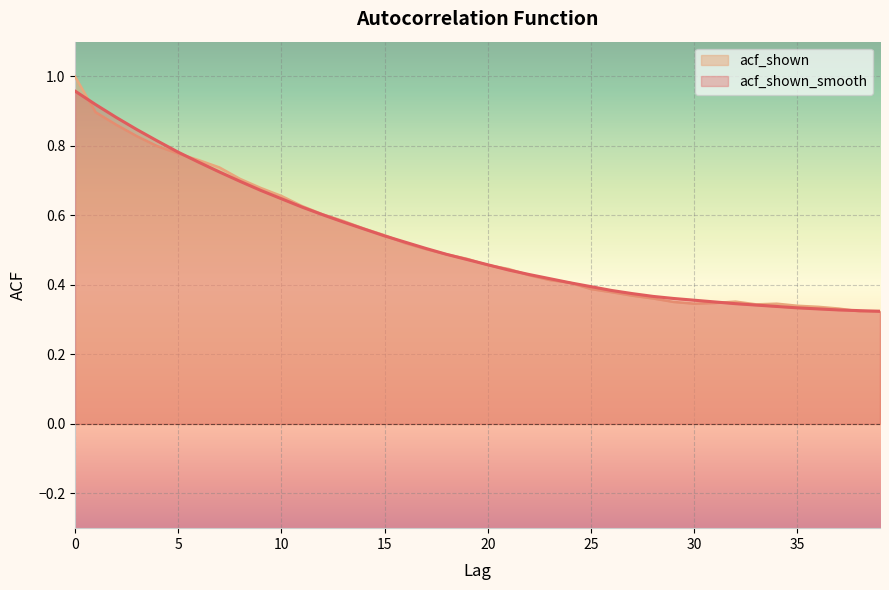

What is the approximate value of acf_shown_smooth at 11?

0.6